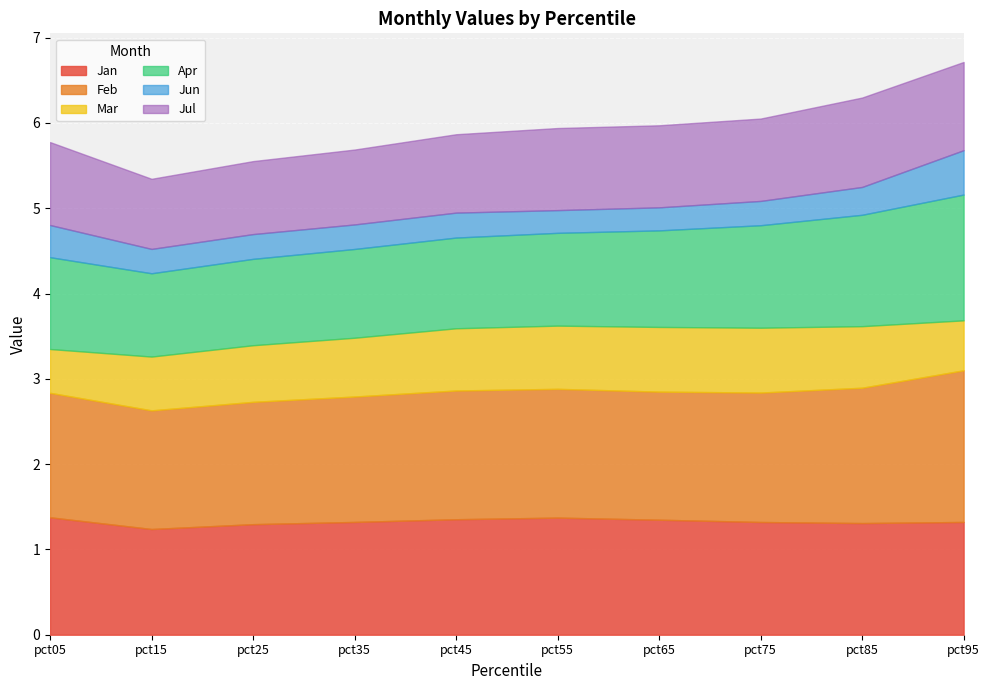

After their last crossing, which series has the higher values: Apr or Jan?

Apr